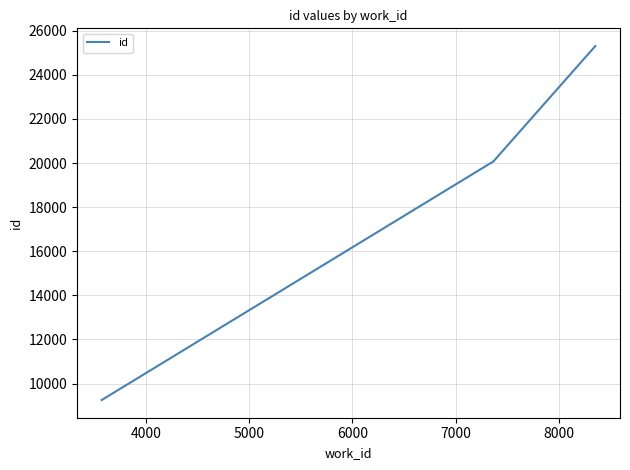

How many lines are shown in the chart?

1